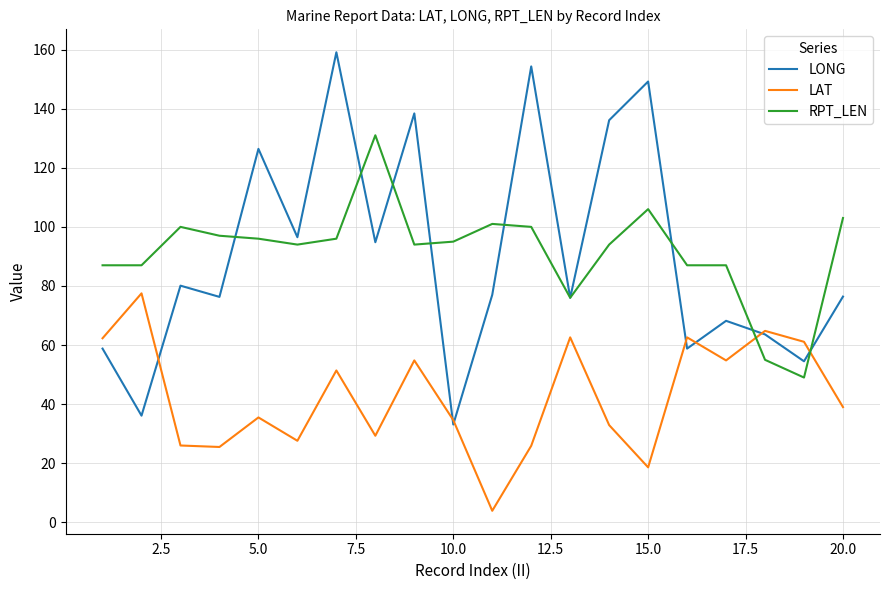

Which series has the largest range (max minus min)?

LONG